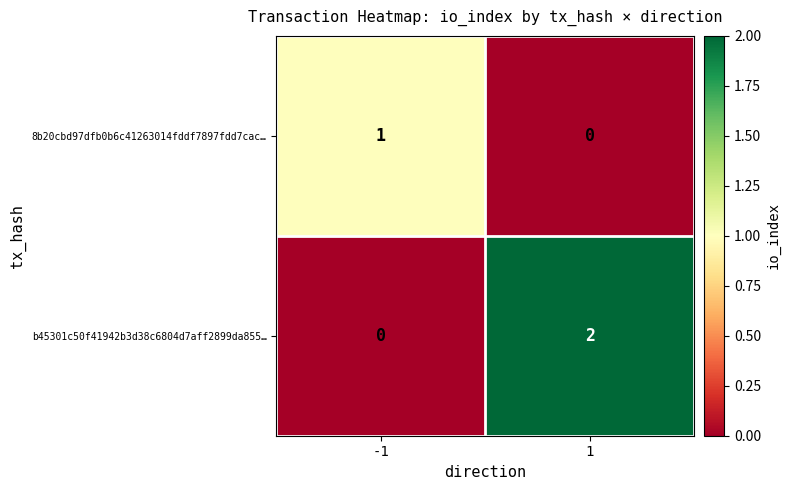

True or false: b45301c50f41942b3d38c6804d7aff2899da855… has a value of -1 at -1.

False